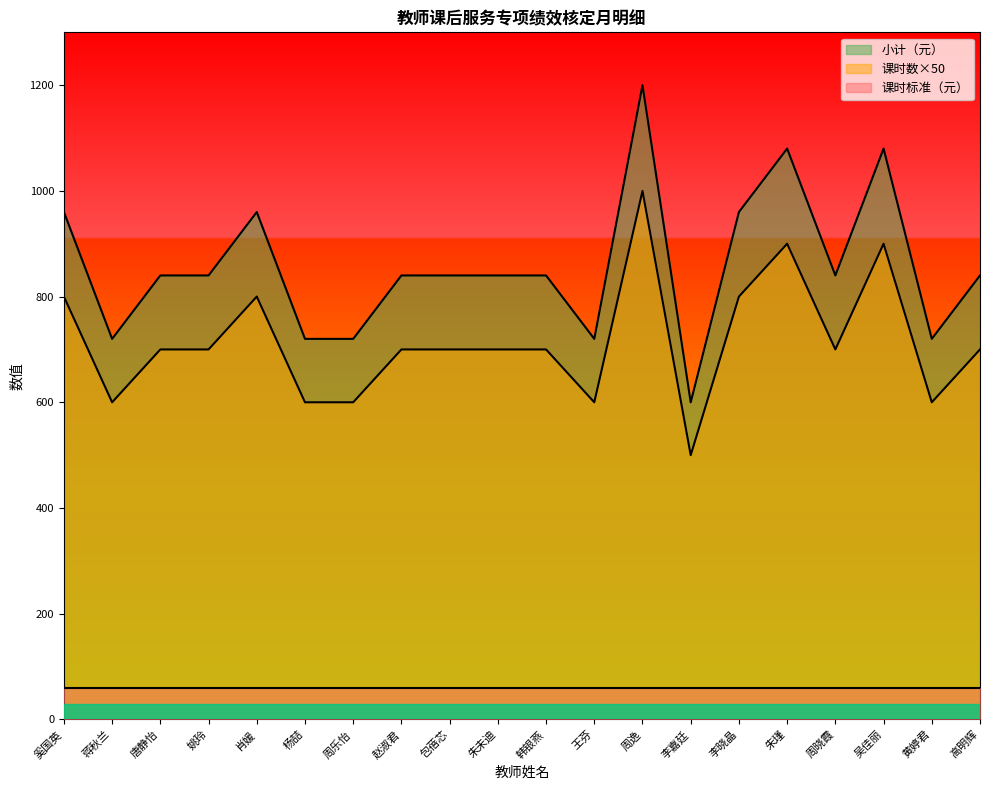

Count the 课时数 values in the range 720 to 960.

16